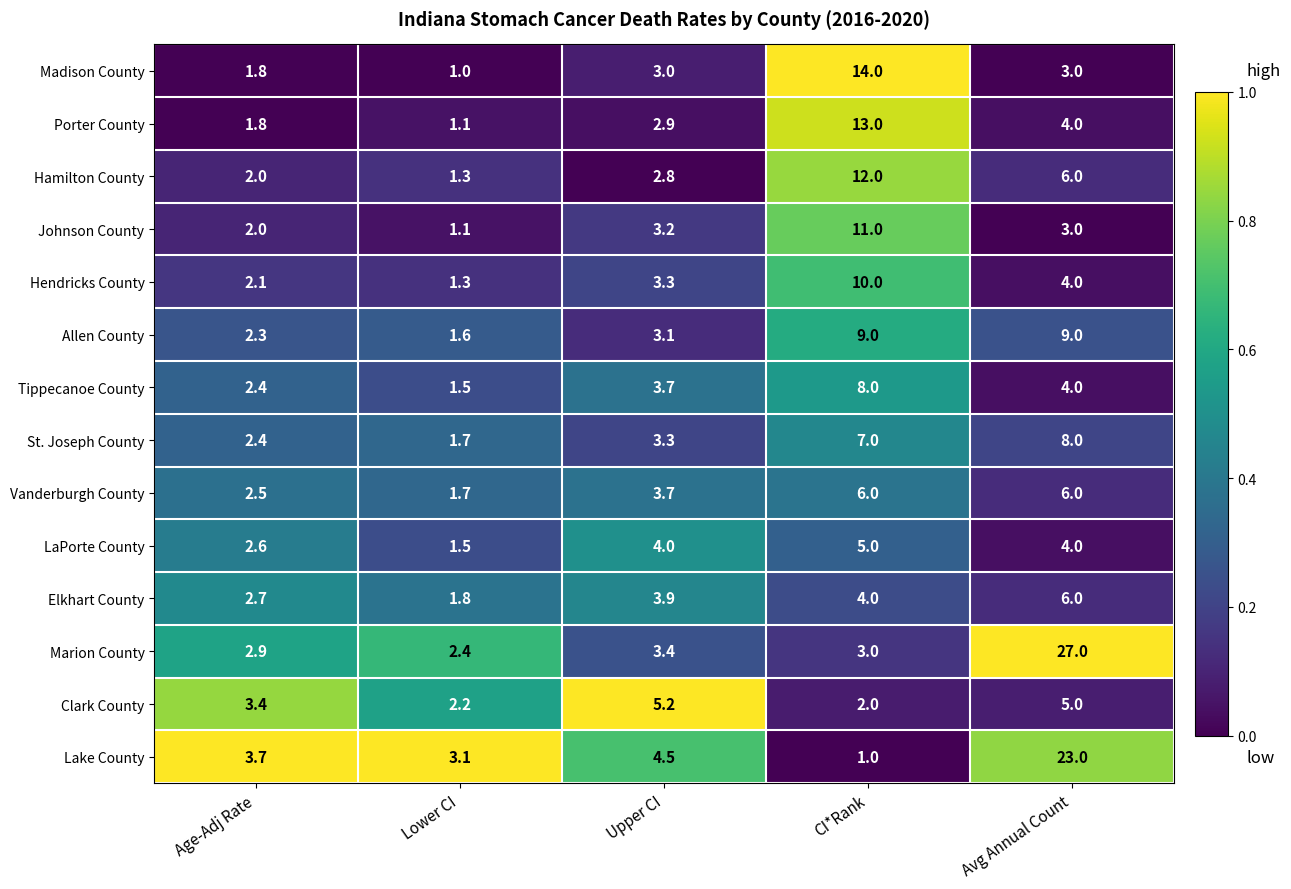

Which series has the largest total across all categories?

Marion County